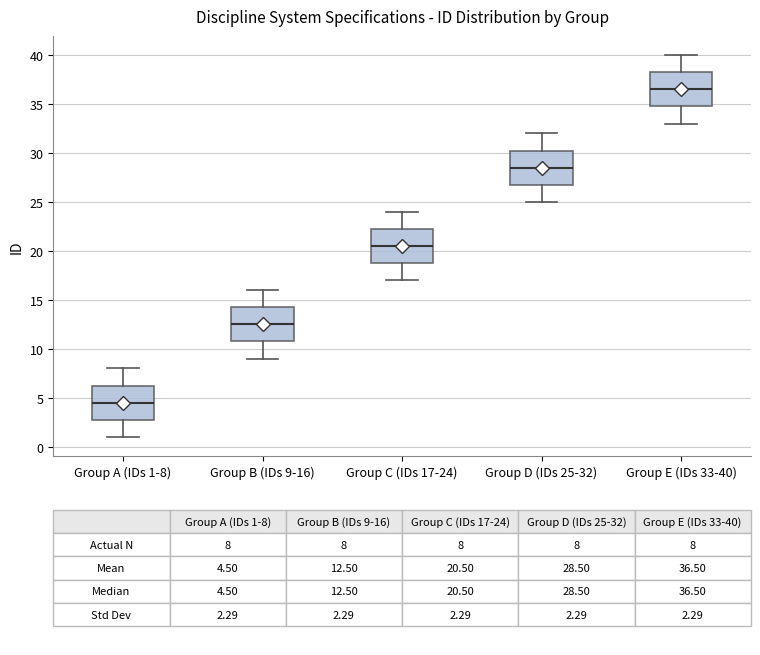

Reading left to right, transcribe this box plot: for each box, give where its median line is, the range the box spans, and where its two whiskers end, as read against the y-axis. The values are not printed on the chart, so give them approximately, as read against the axis.

Group A (IDs 1-8): median 4.5, box 3.0 to 6.5, whiskers 1.0 to 8.0
Group B (IDs 9-16): median 12.5, box 11.0 to 14.5, whiskers 9.0 to 16.0
Group C (IDs 17-24): median 20.5, box 19.0 to 22.5, whiskers 17.0 to 24.0
Group D (IDs 25-32): median 28.5, box 27.0 to 30.5, whiskers 25.0 to 32.0
Group E (IDs 33-40): median 36.5, box 35.0 to 38.5, whiskers 33.0 to 40.0